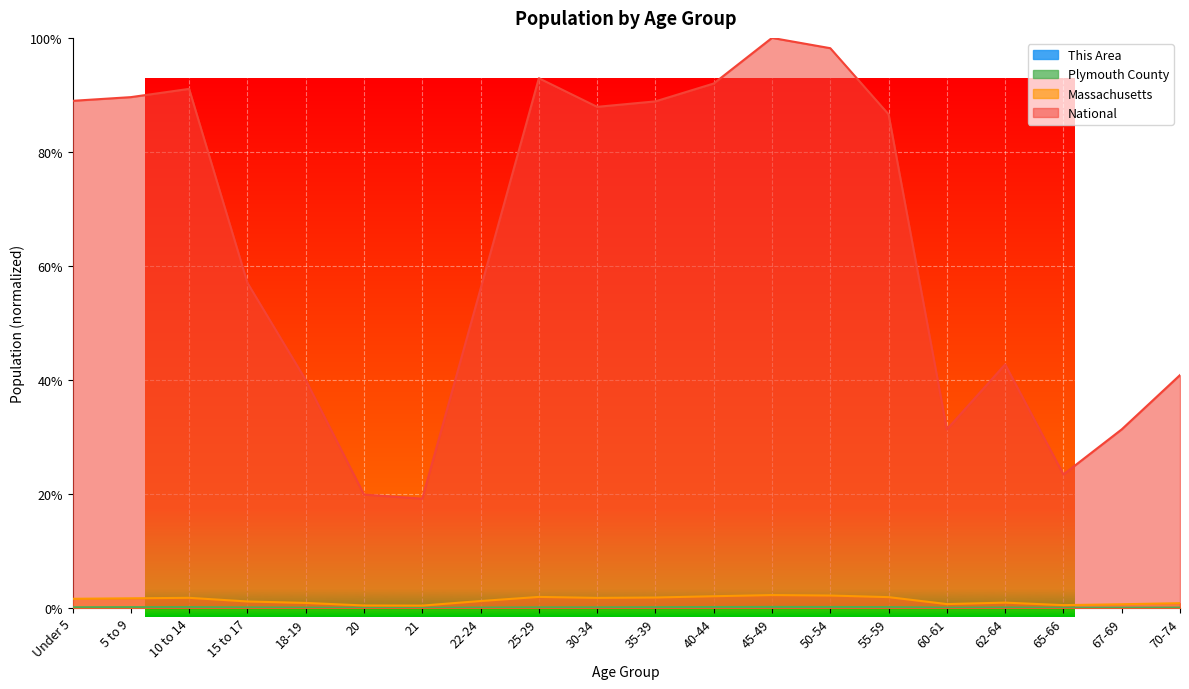

Is the value of Massachusetts at 20 greater than the value of Plymouth County at 5 to 9?

Yes